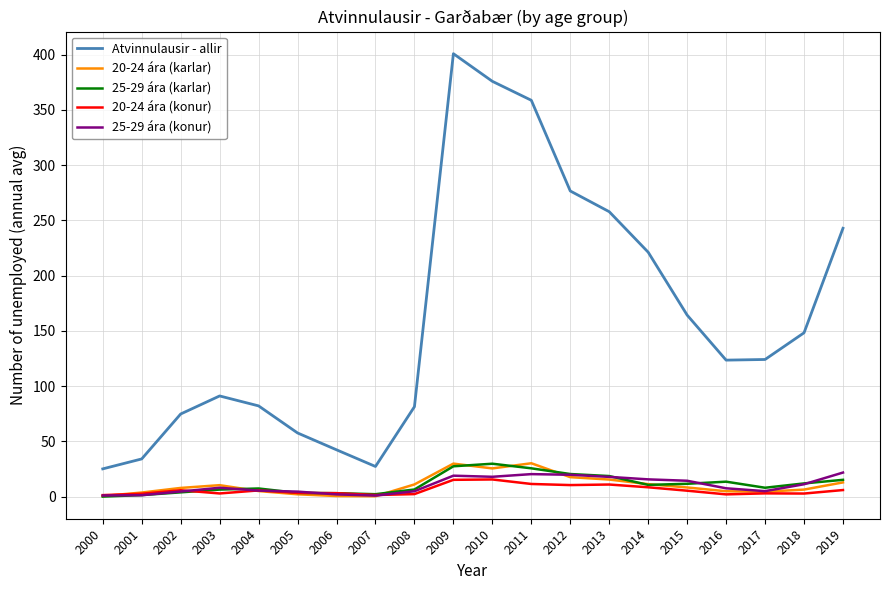

How many values in the 25-29 ára (konur) series exceed 8?

10